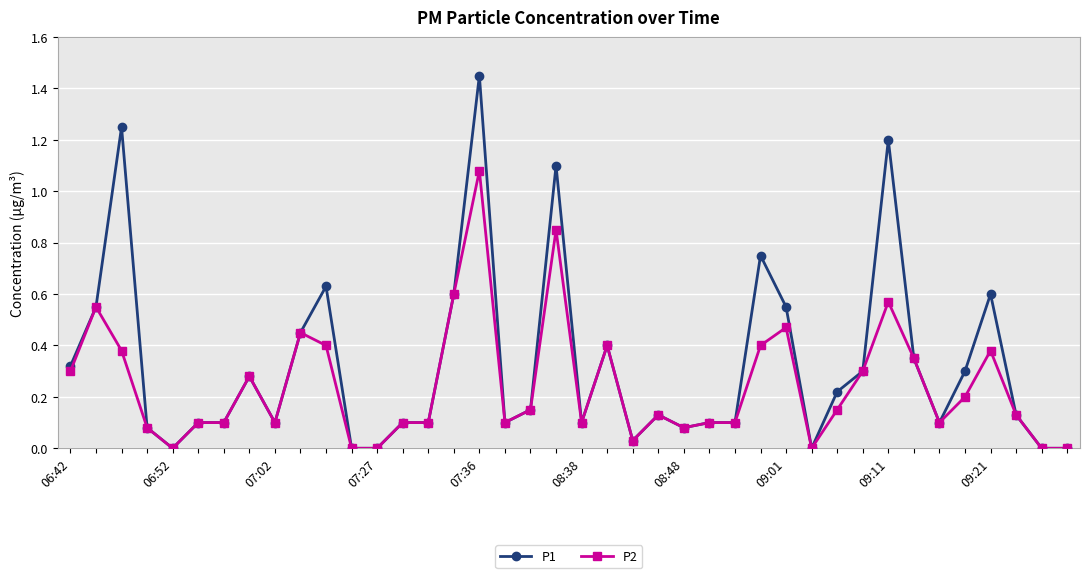

Which series has the widest spread of values?

P1